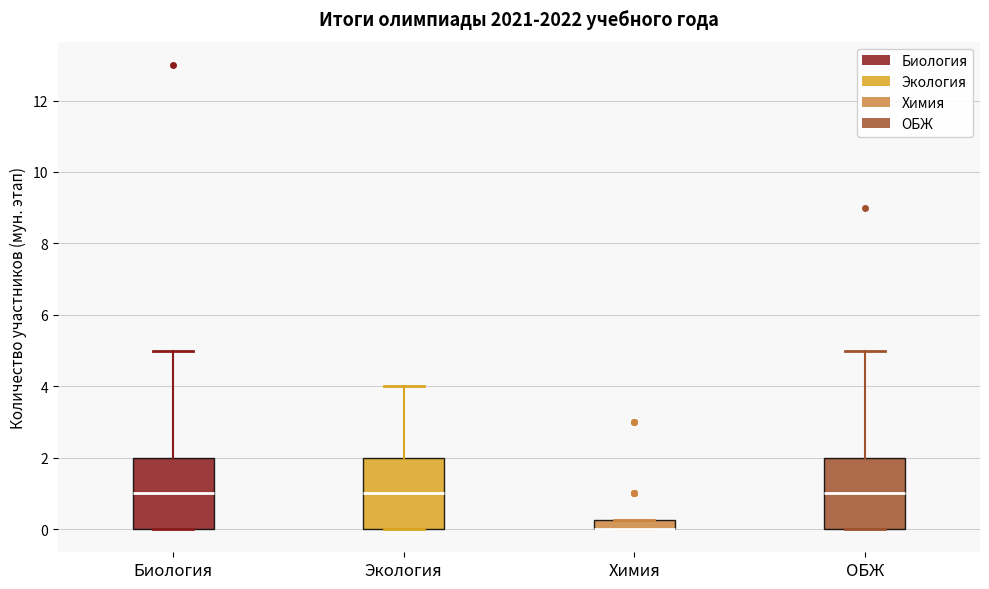

Where does the median line of the box for ОБЖ sit on the y-axis? The values are not printed on the chart, so give them approximately, as read against the axis.

1.0